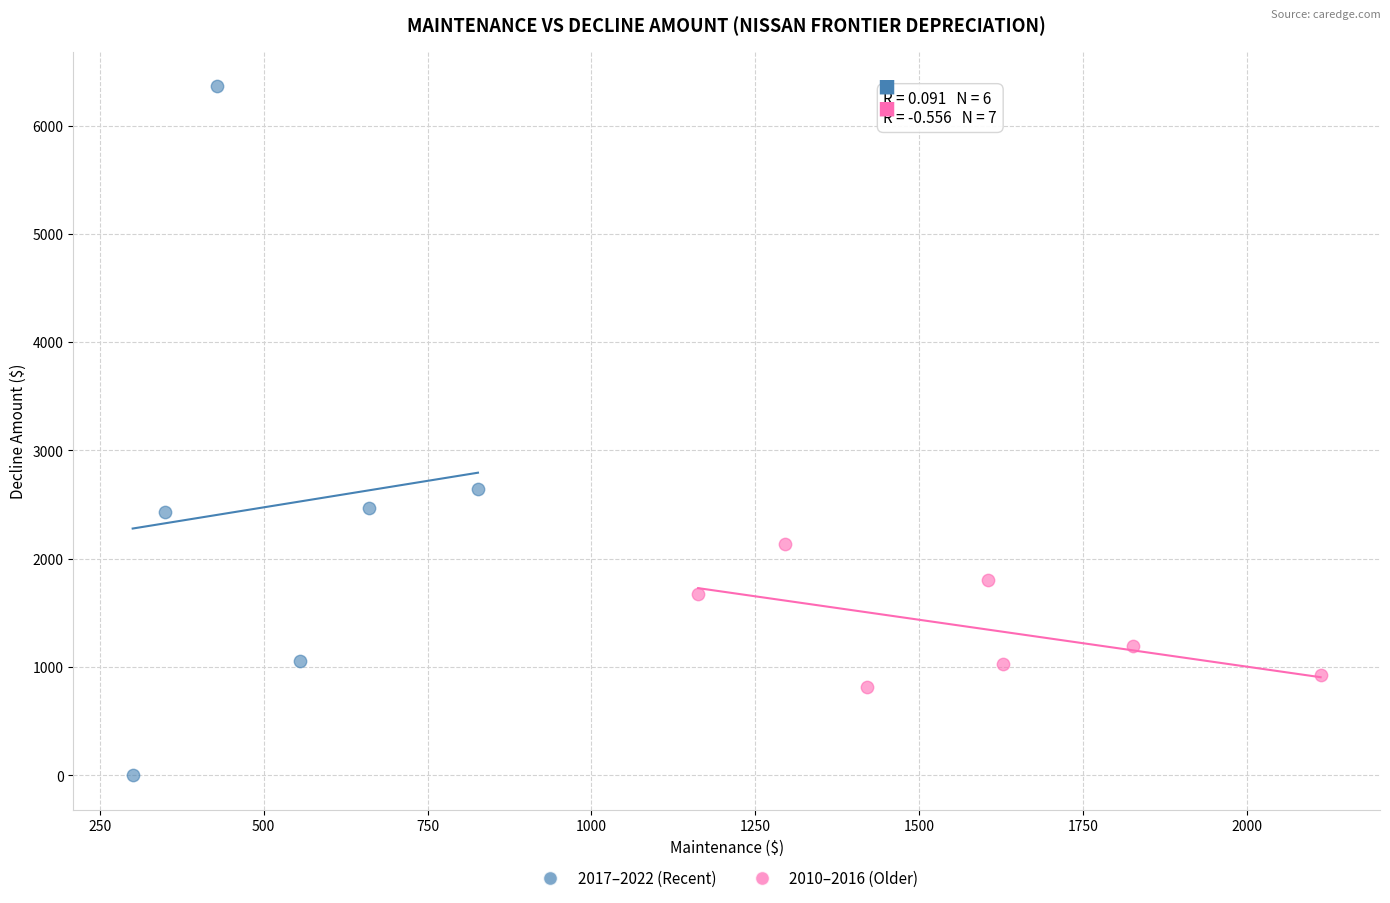

Which series reaches the minimum Y coordinate?

2017–2022 (Recent)